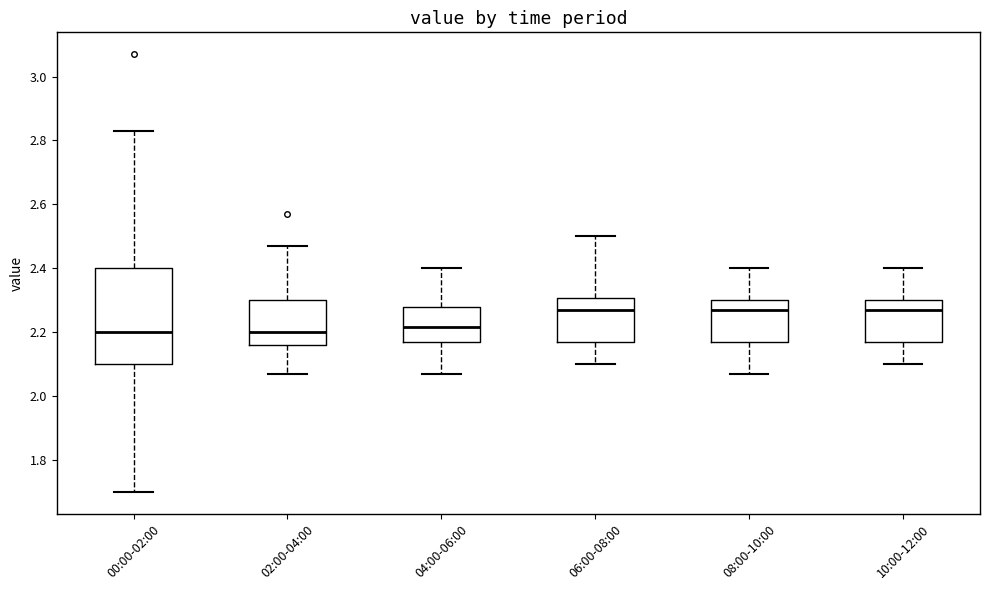

Reading left to right, read every box against the y-axis: the position of its median line, the range the box covers, and the ends of its whiskers. The values are not printed on the chart, so give them approximately, as read against the axis.

00:00-02:00: median 2.20, box 2.10 to 2.40, whiskers 1.70 to 2.84
02:00-04:00: median 2.20, box 2.16 to 2.30, whiskers 2.08 to 2.48
04:00-06:00: median 2.22, box 2.18 to 2.28, whiskers 2.08 to 2.40
06:00-08:00: median 2.28, box 2.18 to 2.30, whiskers 2.10 to 2.50
08:00-10:00: median 2.28, box 2.18 to 2.30, whiskers 2.08 to 2.40
10:00-12:00: median 2.28, box 2.18 to 2.30, whiskers 2.10 to 2.40